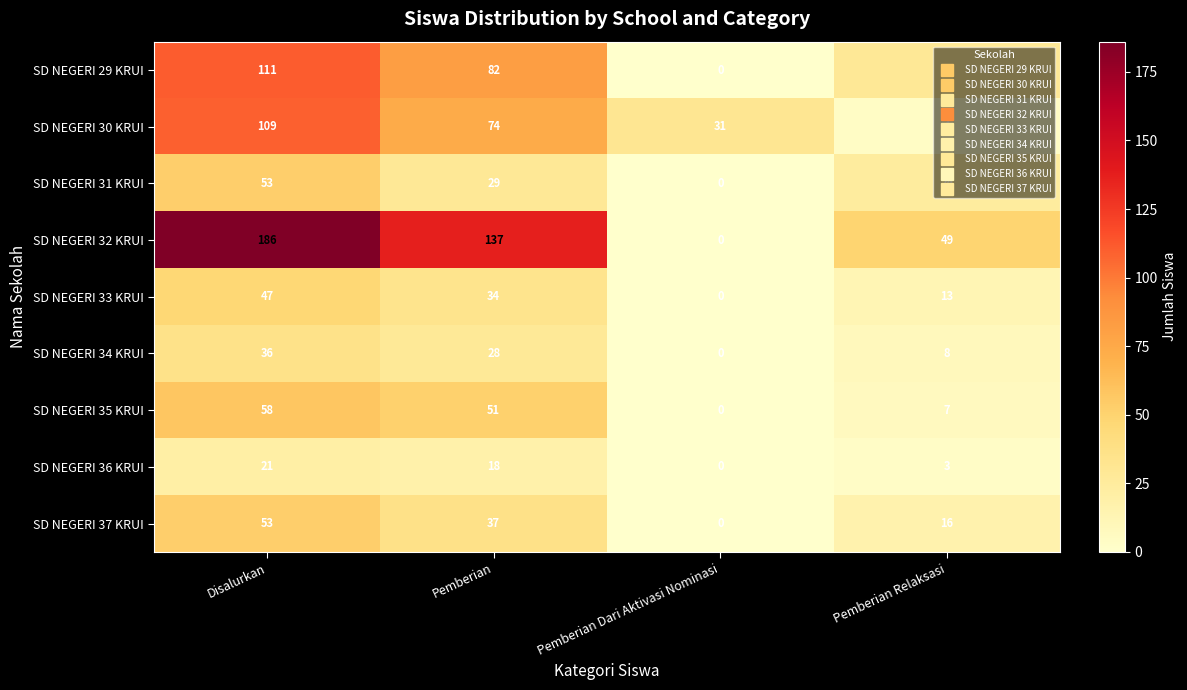

What is the spread (max minus min) of values at Pemberian Relaksasi?

46